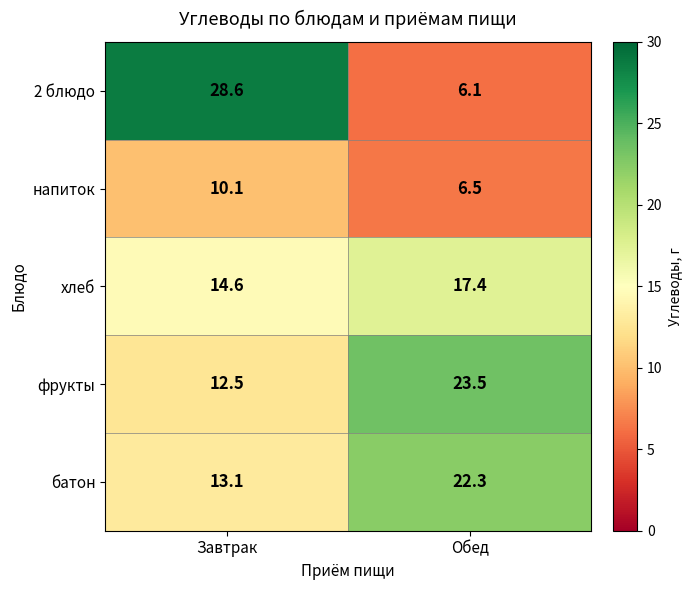

Read the батон value at Завтрак.

13.1